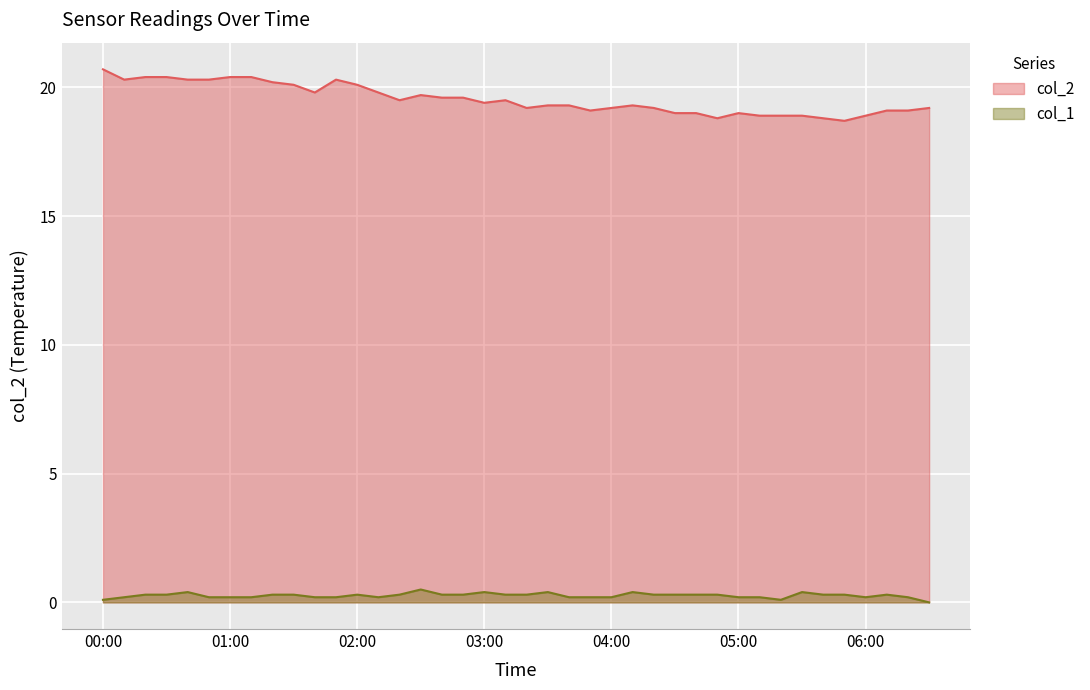

What is the highest value of the col_1 series?

0.5